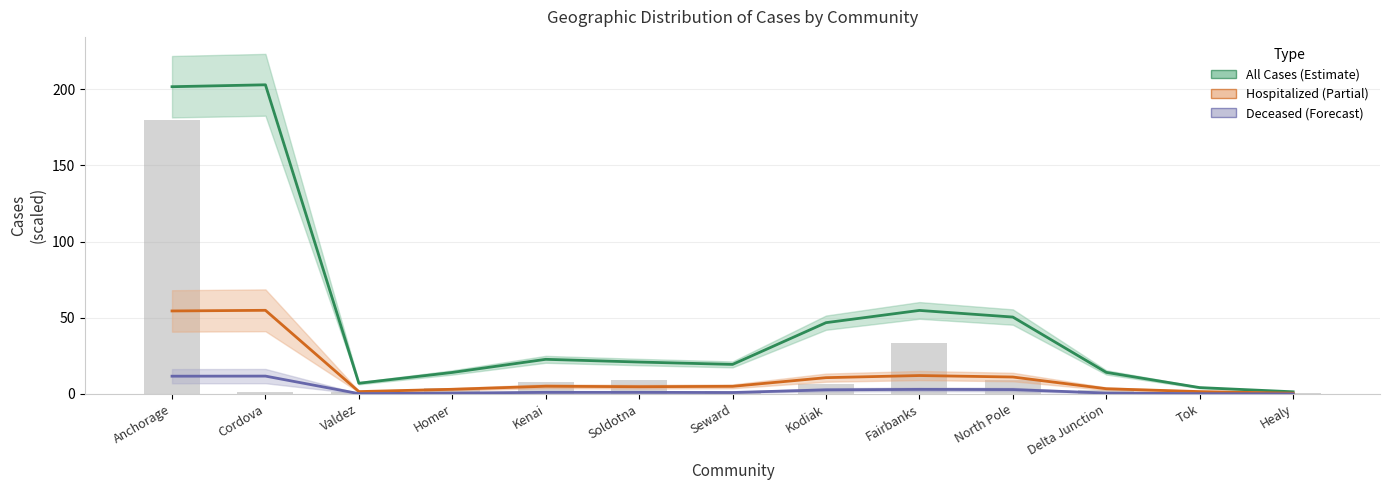

What is the highest value of the Hospitalized Cases series?

54.9